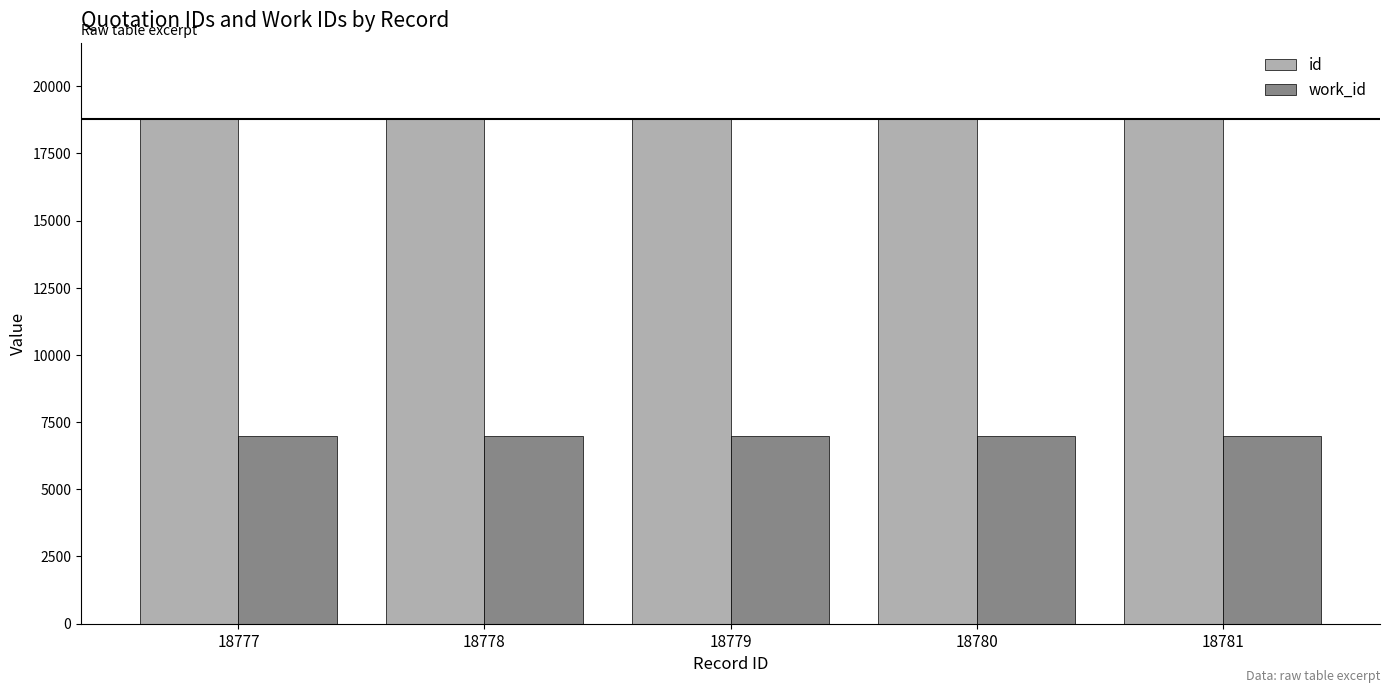

True or false: work_id has a value of 6965 at 18777.

True